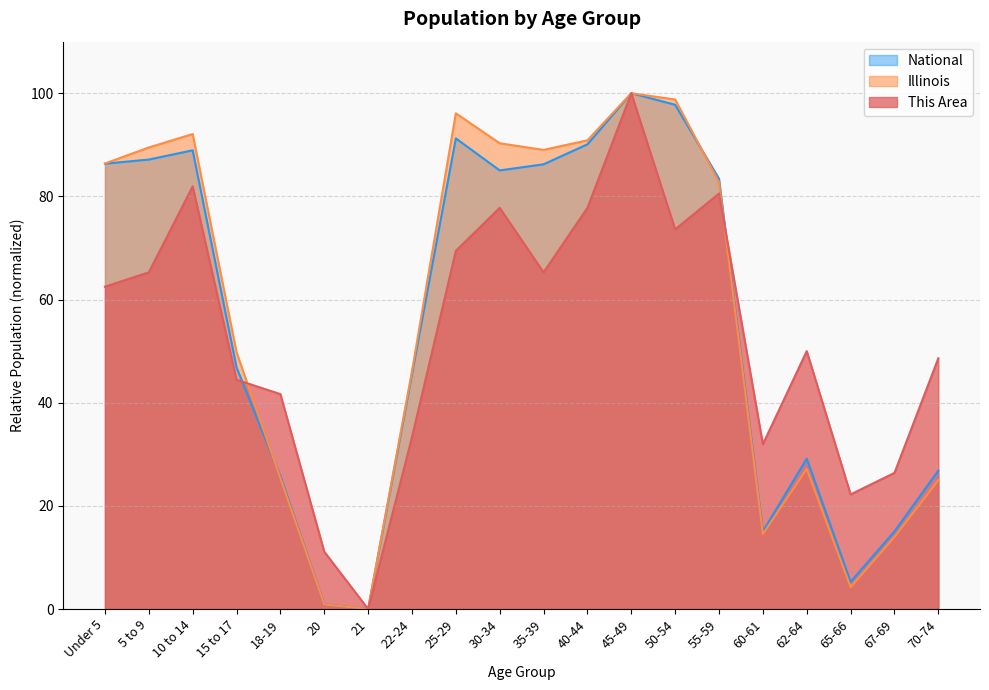

Where does the Illinois series first go above 82?

Under 5